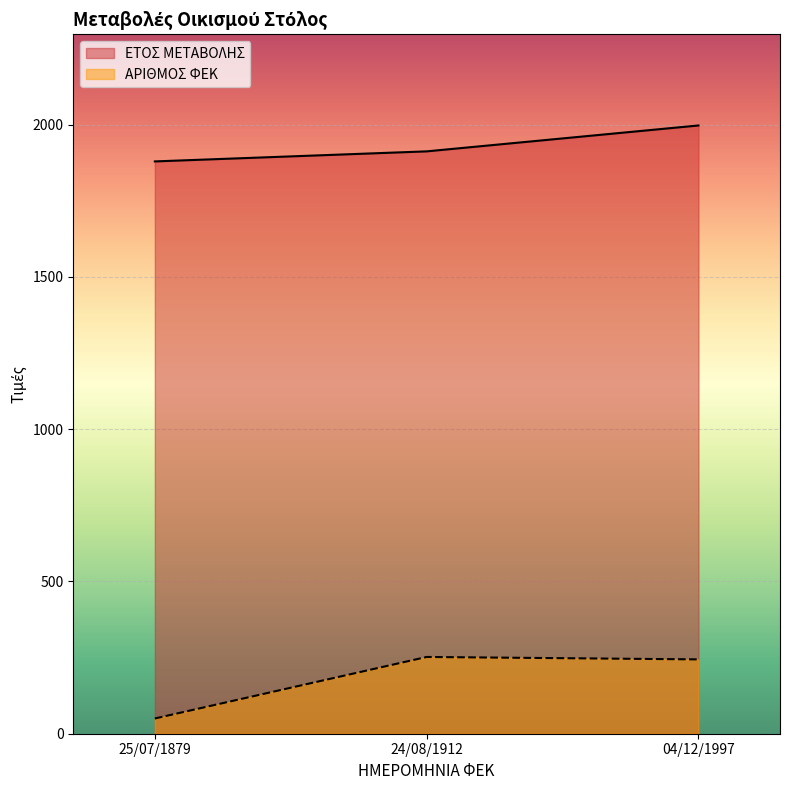

Is it true that ΕΤΟΣ ΜΕΤΑΒΟΛΗΣ equals 1912 at 24/08/1912?

True